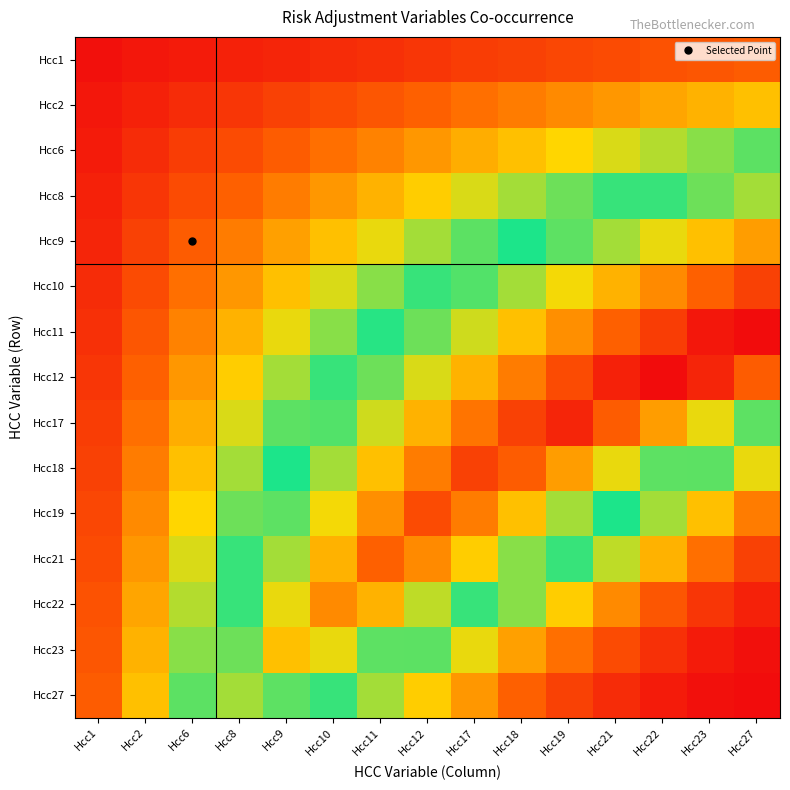

At which category is the sum across all series the highest?

Hcc17